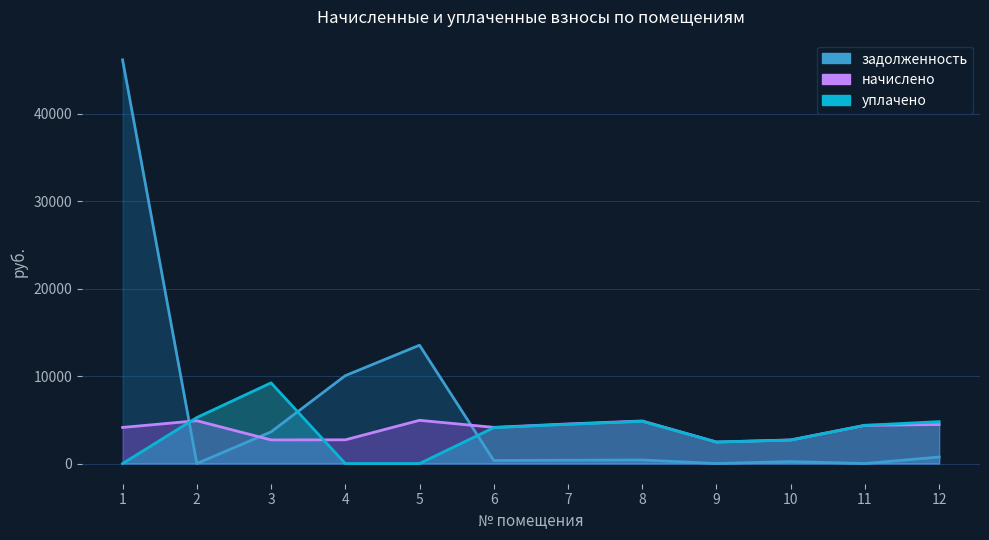

Reading right to left, extract all data points from this chart.

начислено: 4459.4	4367.8	2701.6	2459.5	4866.6	4524.2	4135.7	4940.5	2710.8	2701.6	4894.3	4126.4
уплачено: 4791.5	4367.3	2677.6	2459.2	4823.5	4484.1	4099.0	0.0	0.0	9224.8	5258.8	0.0
задолженность: 743.2	0.0	225.1	0.0	405.6	377.0	344.6	13524.9	10044.5	3619.2	0.0	46141.0